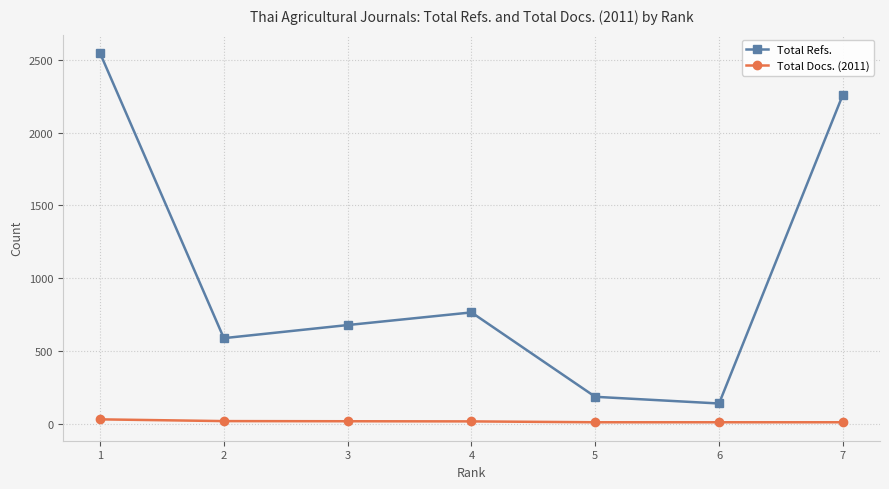

What is the average value of the Total Refs. series?

1022